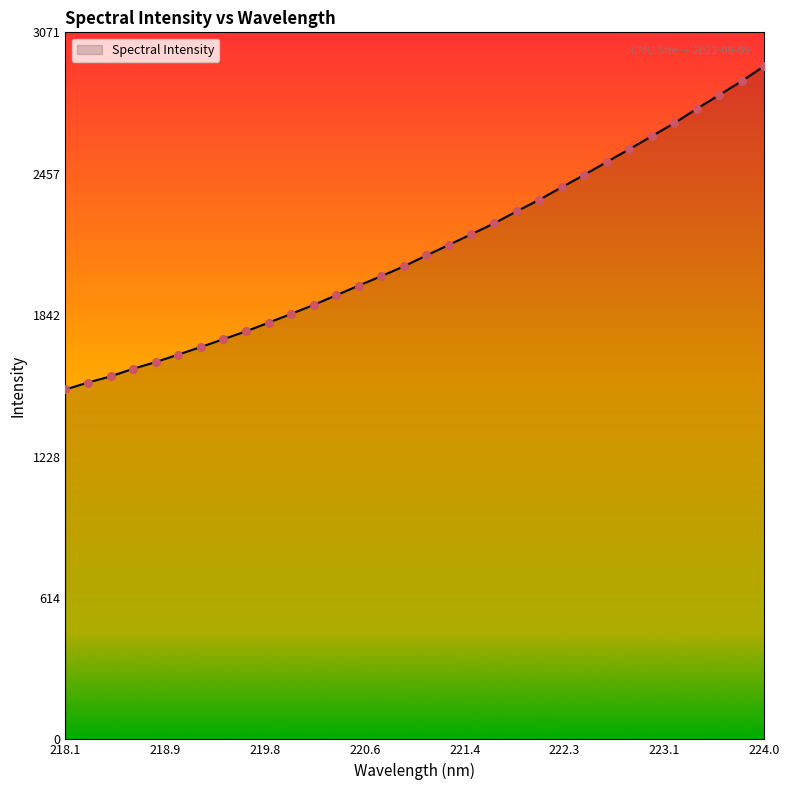

What is the smallest value displayed?

1520.1